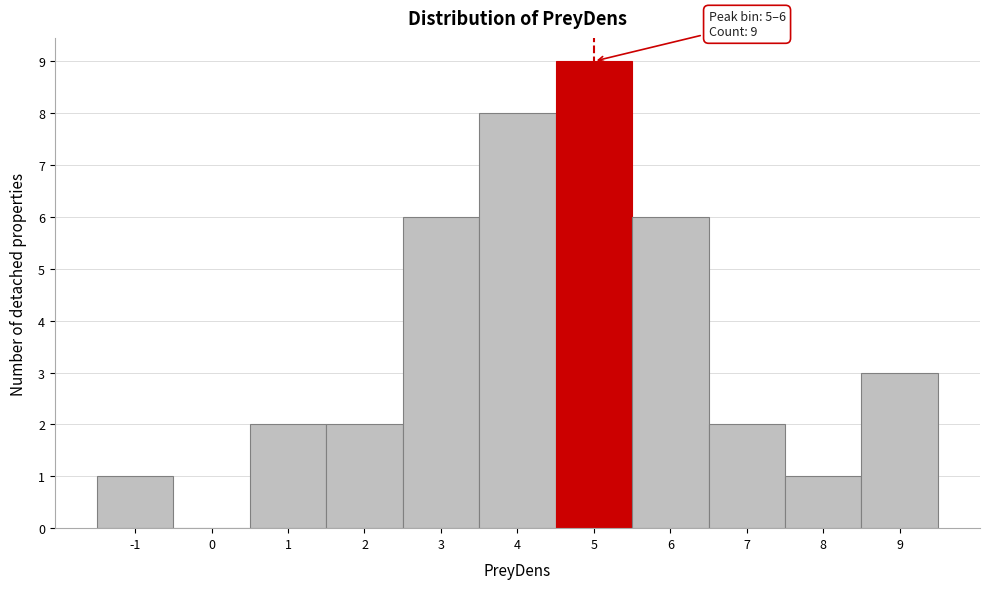

Reading left to right, extract all data points from this chart.

-1=1	0=0	1=2	2=2	3=6	4=8	5=9	6=6	7=2	8=1	9=3